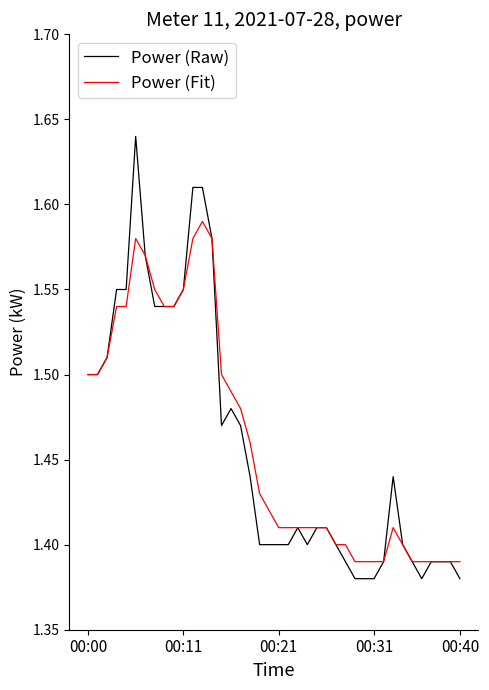

Does the chart have visible grid lines?

No